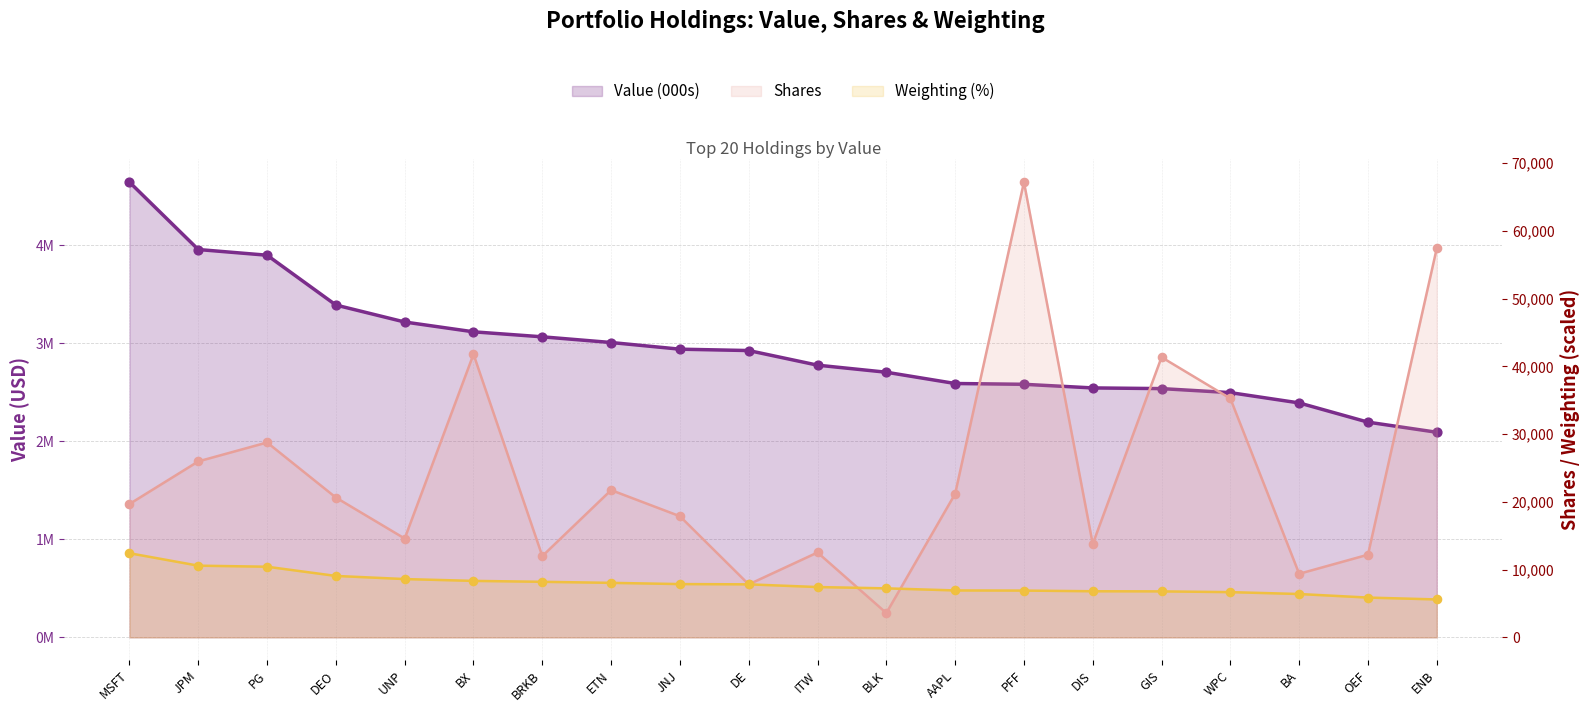

Which series reaches the minimum Y coordinate?

Shares